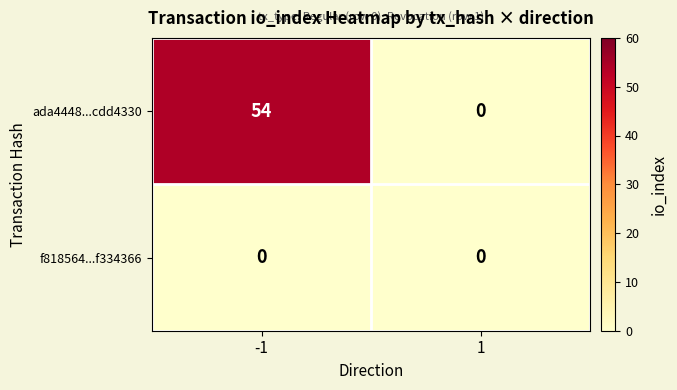

Reading right to left, list all the values displayed in this chart.

ada4448...cdd4330: 0	54
f818564...f334366: 0	0